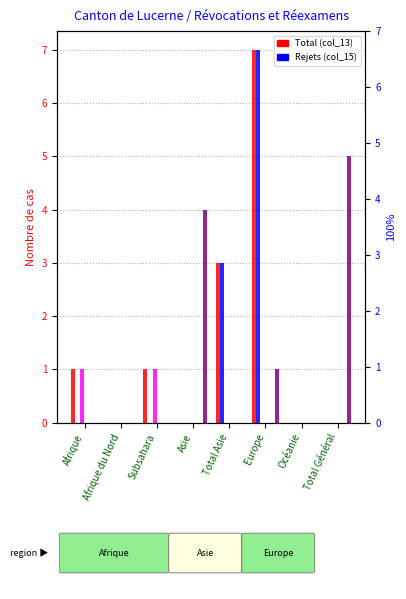

Reading left to right, extract all data points from this chart.

Total (col_13): 1	0	1	0	3	7	0	0
Rejets (col_15): 0	0	0	0	3	7	0	0
Approbations (col_14): 1	0	1	0	0	0	0	0
Radiations (col_7): 0	0	0	0	0	0	0	0
Refus (col_9): 0	0	0	0	0	0	0	0
Révocations (col_12): 0	0	0	4	0	1	0	5